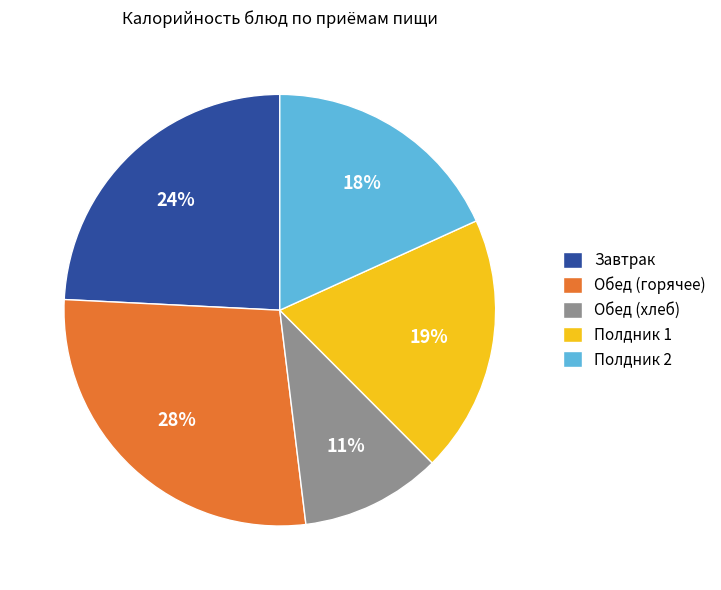

Combined, do Полдник 2 and Обед (хлеб) account for over 50%?

No